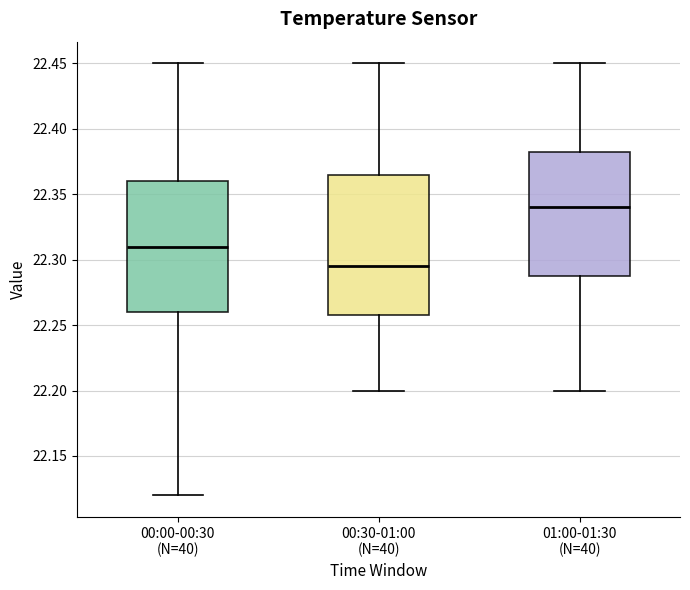

Comparing the boxes themselves (not the whiskers), which one is the tallest?

00:30-01:00 (N=40)